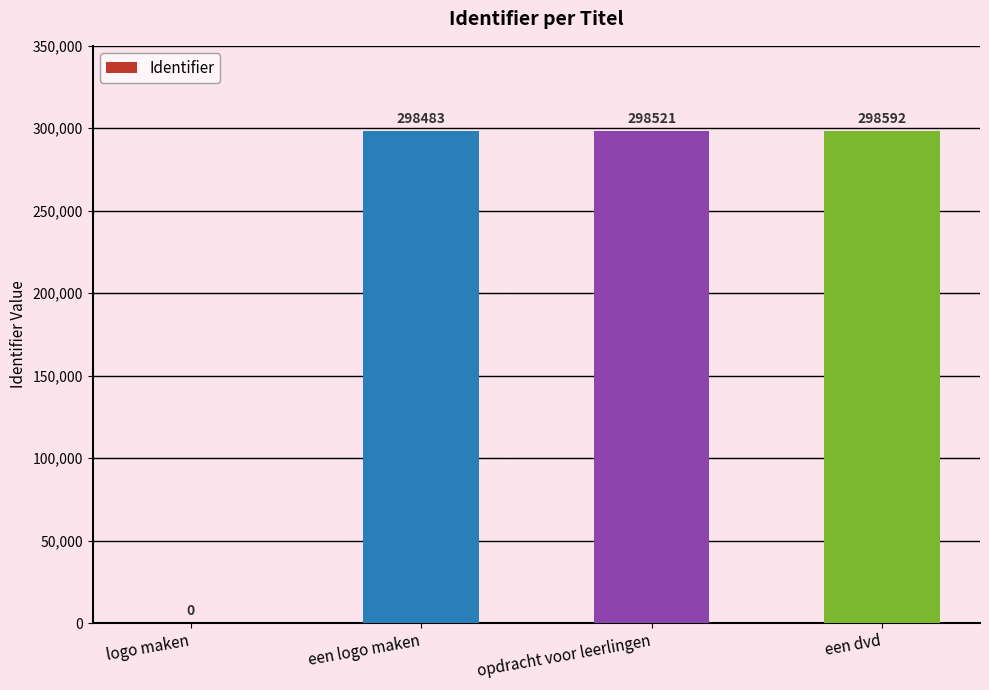

The chart shows a value of 298592 at een dvd. True or false?

True